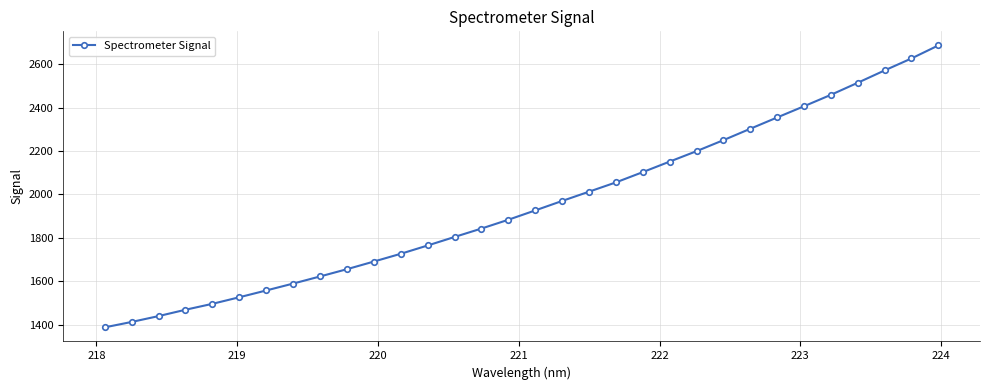

What is the value of the 19th point from the left?

2012.5